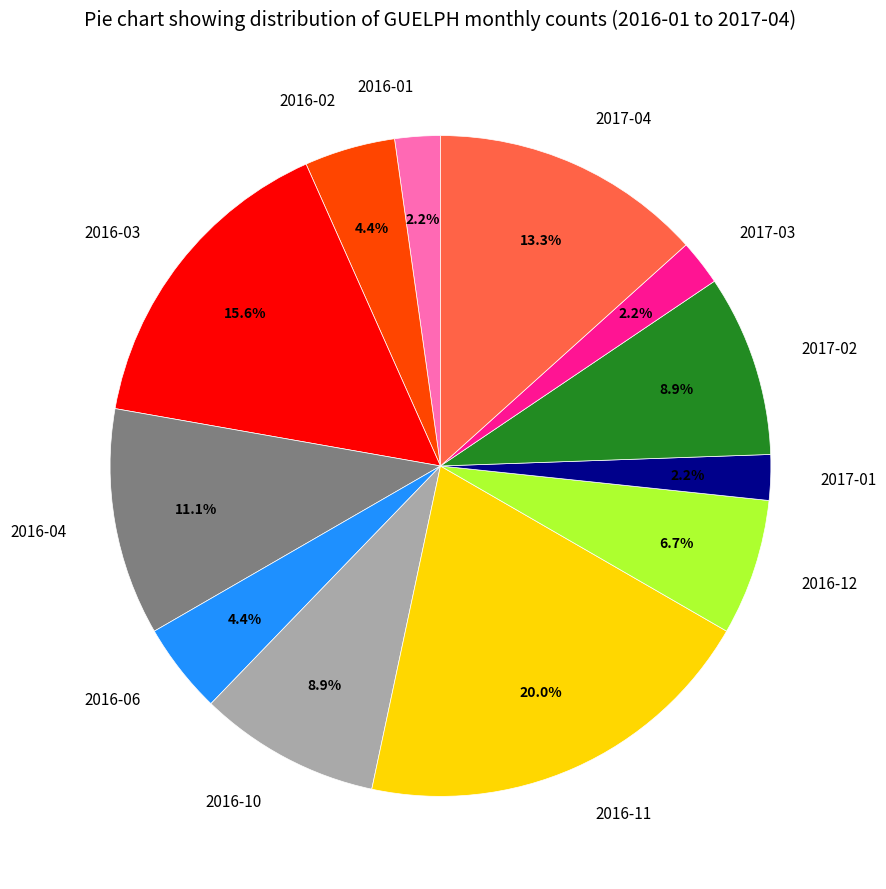

To the nearest percent, what is the combined percentage of 2017-03 and 2016-11?

22%